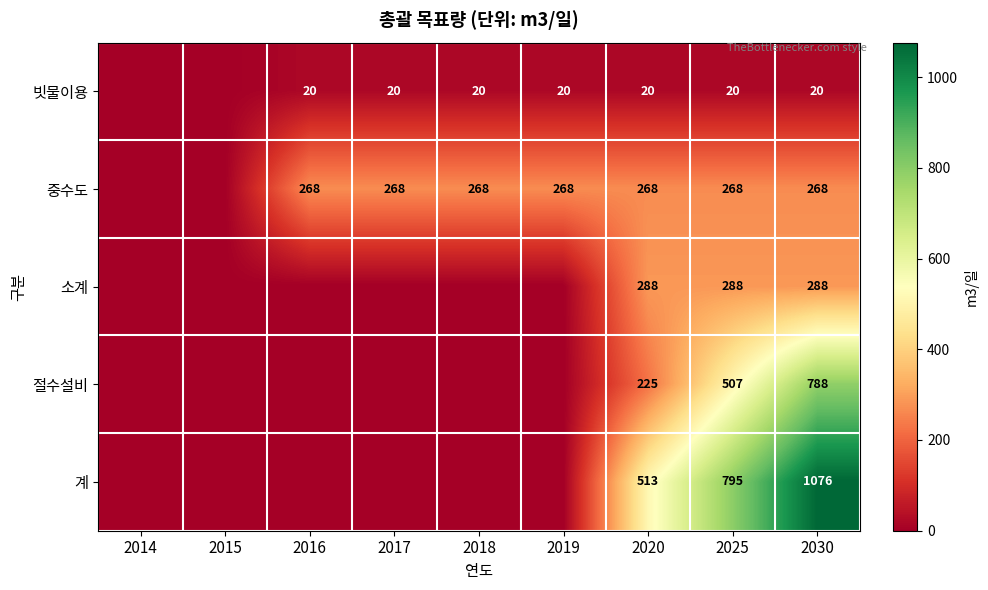

Which has a higher value, 2015 or 2017?

2017